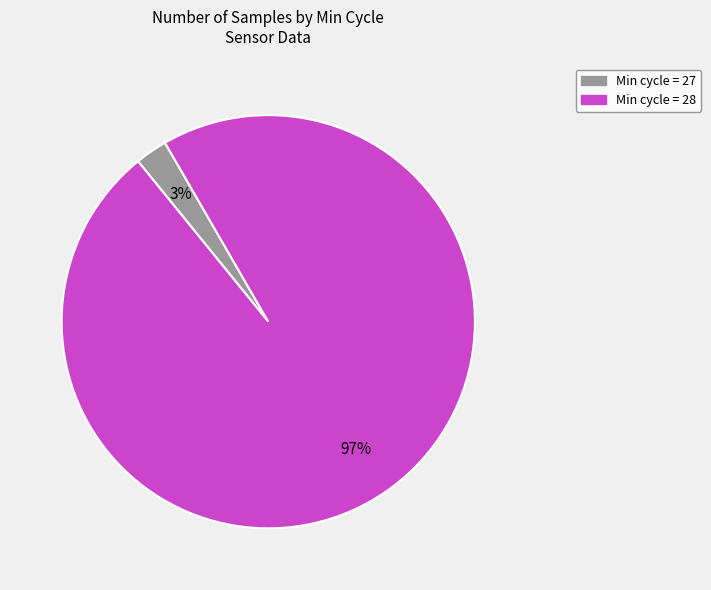

To the nearest percent, what is the average slice percentage?

50%